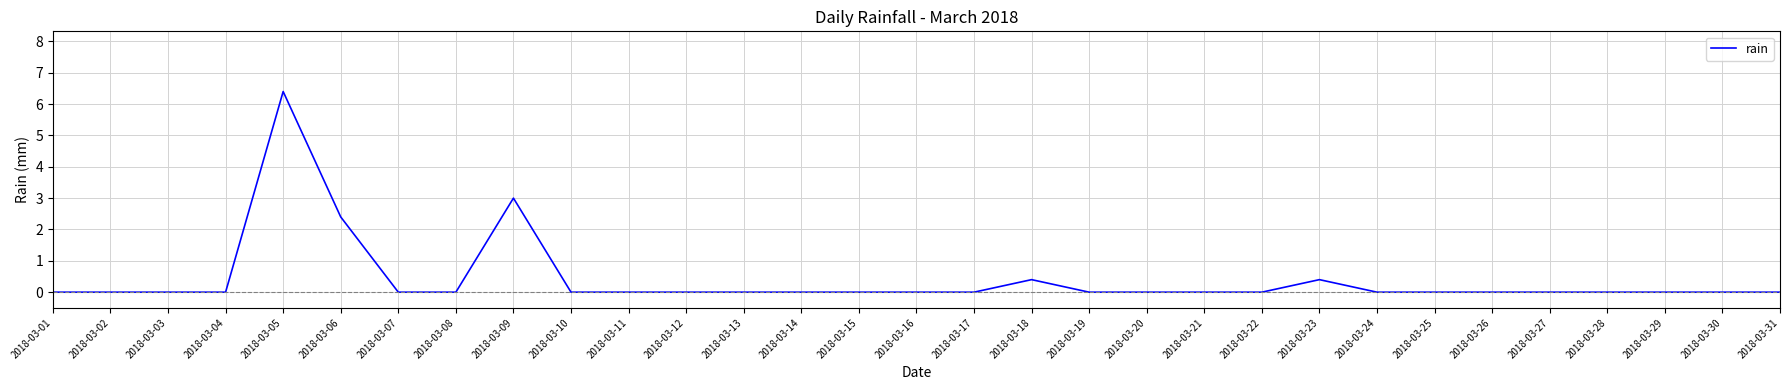

Does the chart have visible grid lines?

Yes